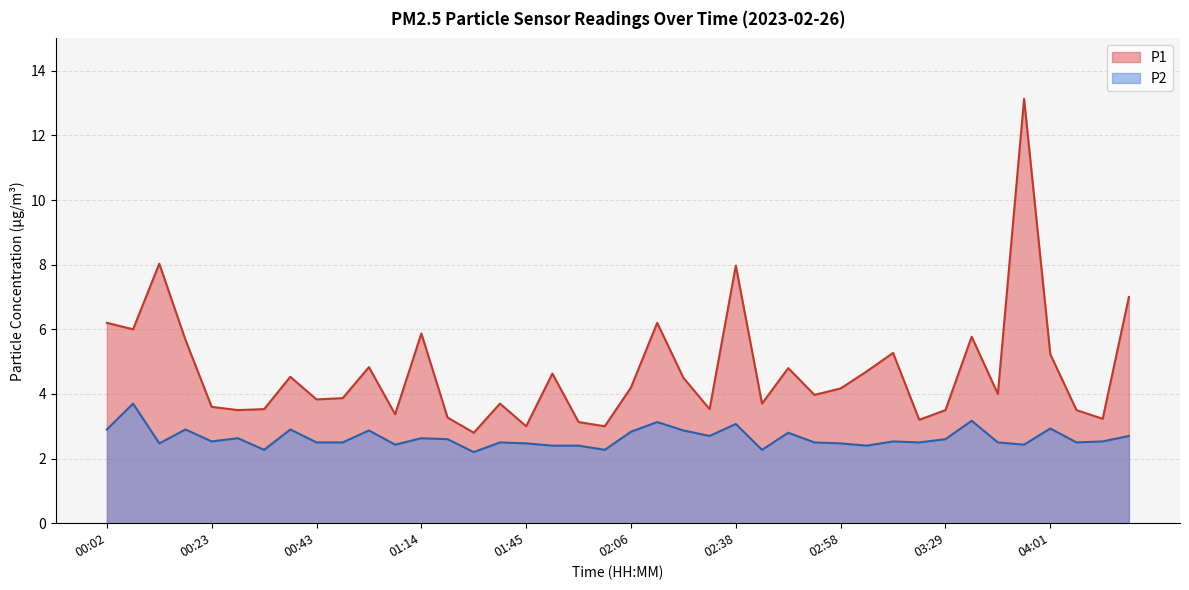

Which series has the largest range (max minus min)?

P1